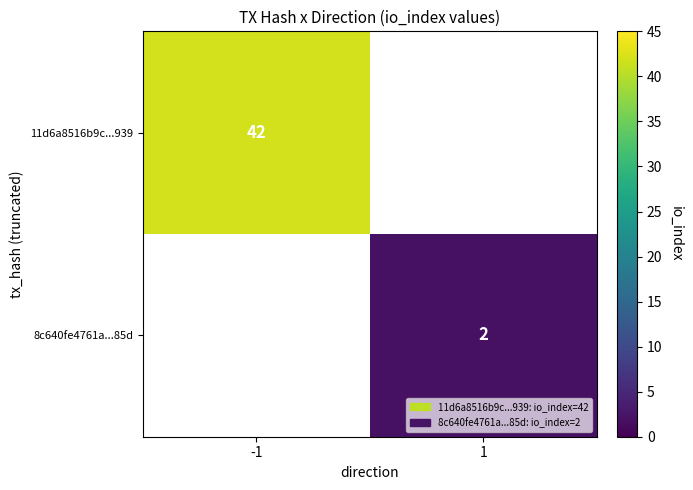

Is it true that 11d6a8516b9c...939 equals 74 at -1?

False